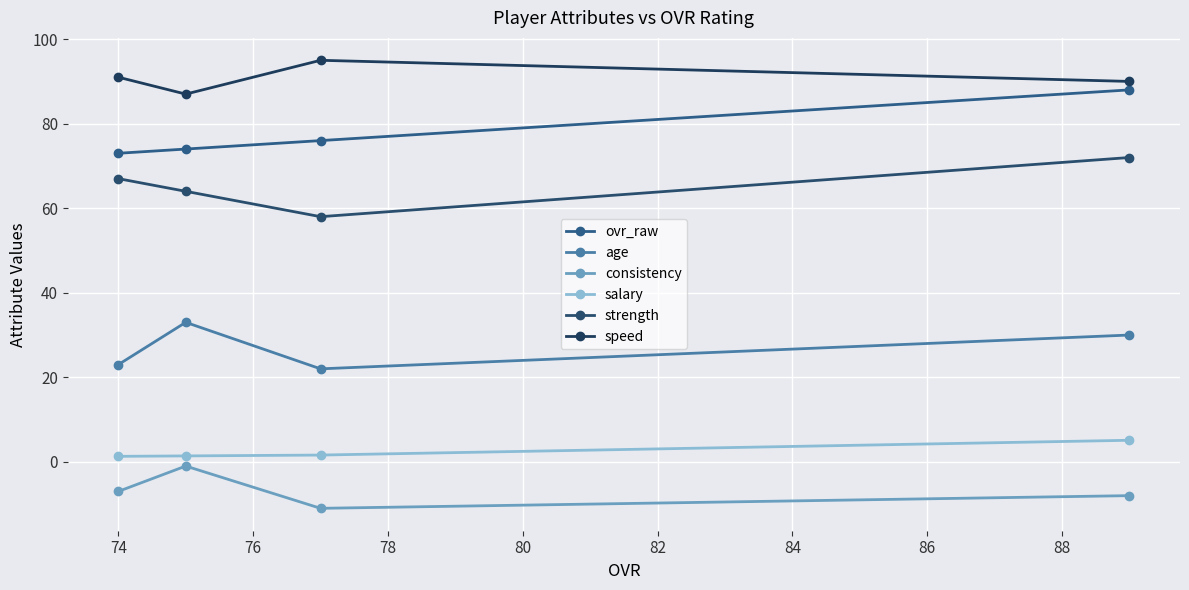

Does the chart display data point markers on the line(s)?

Yes